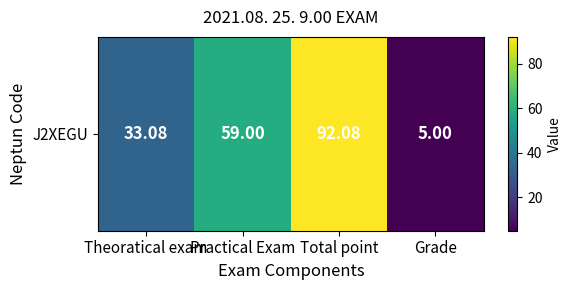

Between Total point and Theoratical exam, which is larger?

Total point